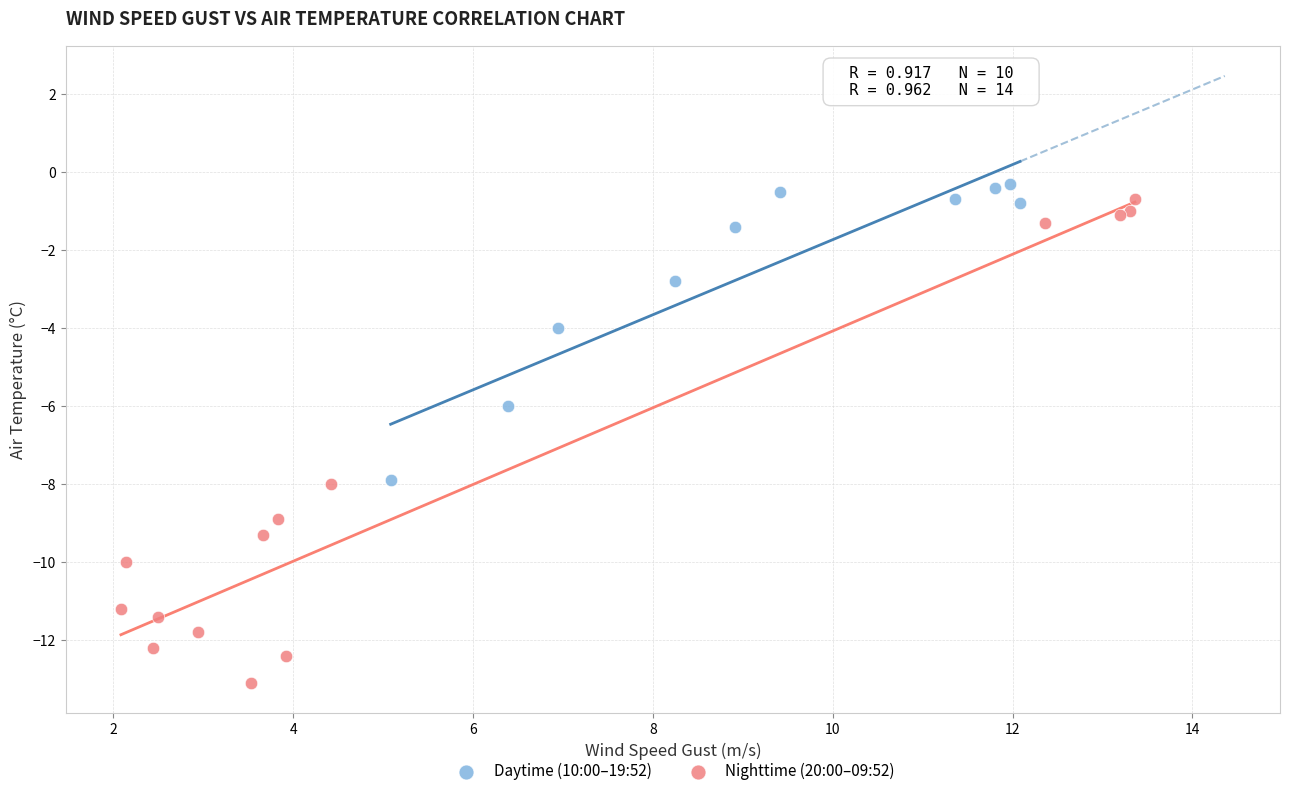

Which series reaches the maximum Y coordinate?

Daytime (10:00–19:52)